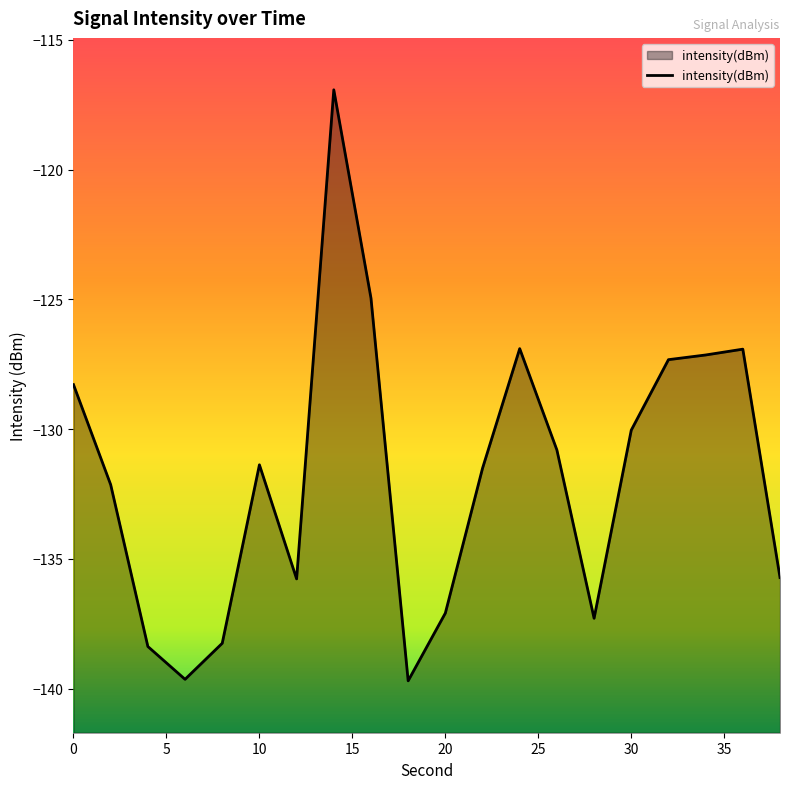

What is the minimum value shown in the chart?

-139.7